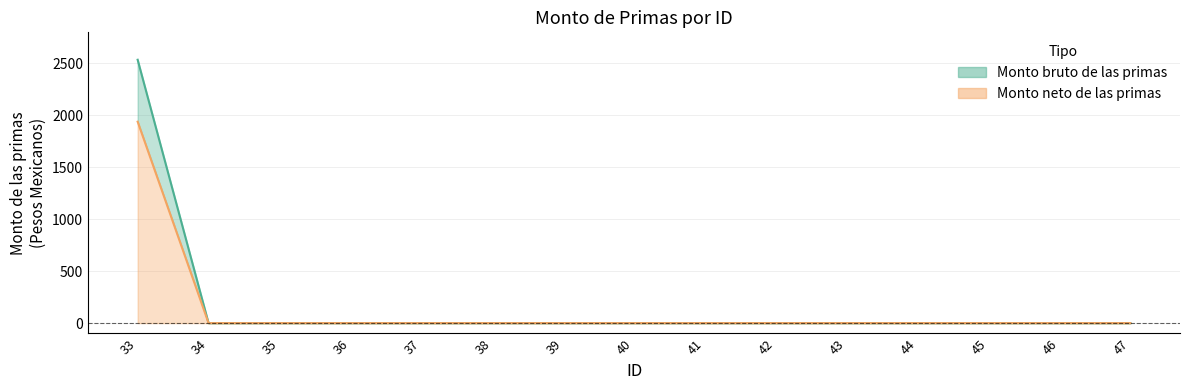

What are all the series names shown in the legend?

Monto bruto de las primas, Monto neto de las primas